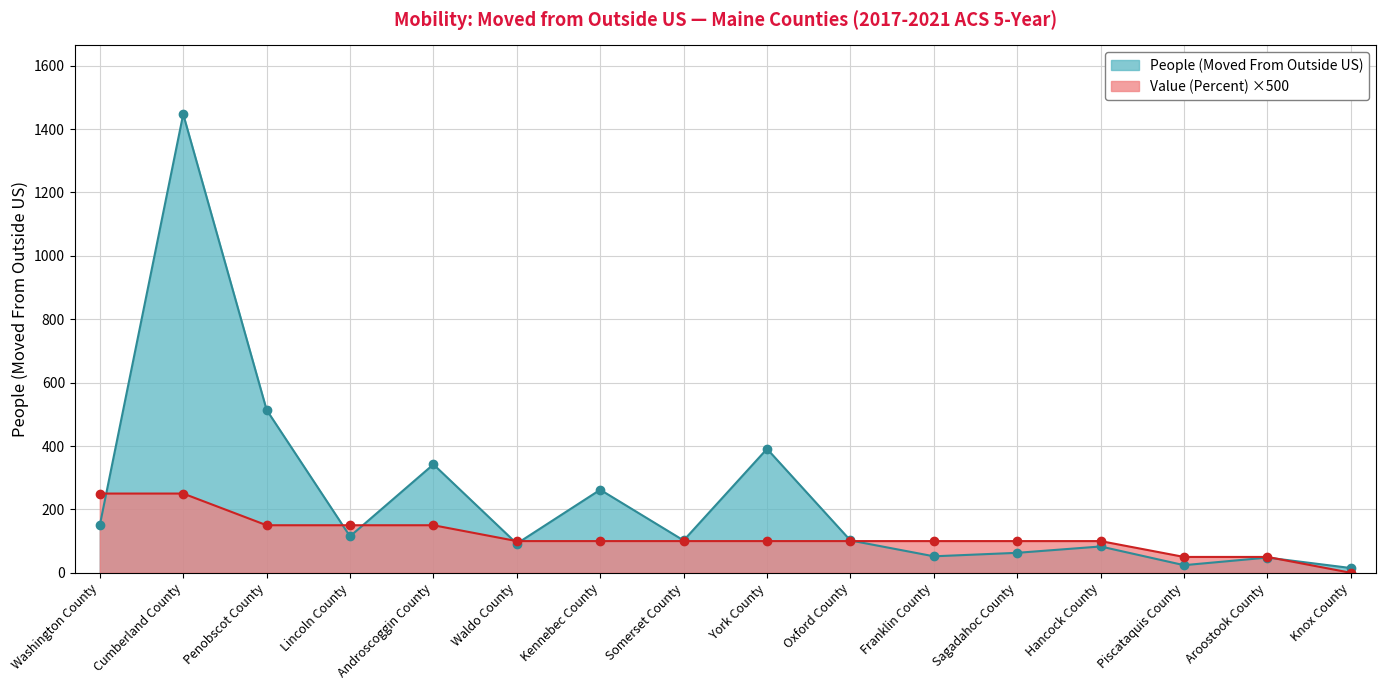

What are all the series names shown in the legend?

People (Moved From Outside US), Value (Percent) ×500